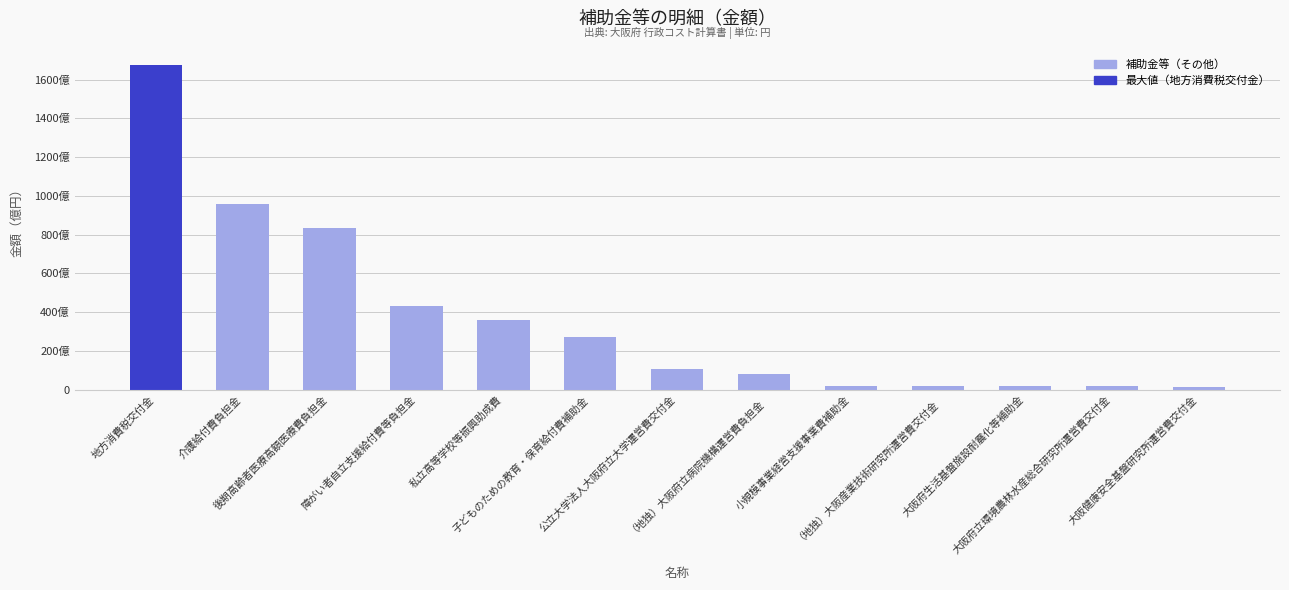

What is the value of the 13th bar from the left?

1178831940